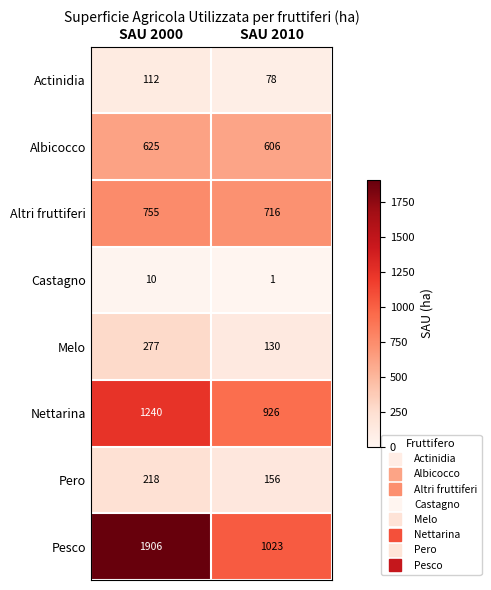

What is the difference between the Actinidia values at SAU 2010 and SAU 2000?

34